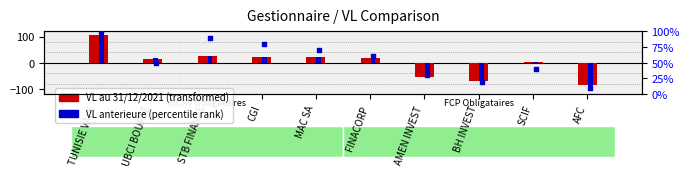

Is the value of VL au 31/12/2021 (transformed) at AFC greater than the value of VL anterieure (percentile) at BH INVEST?

No